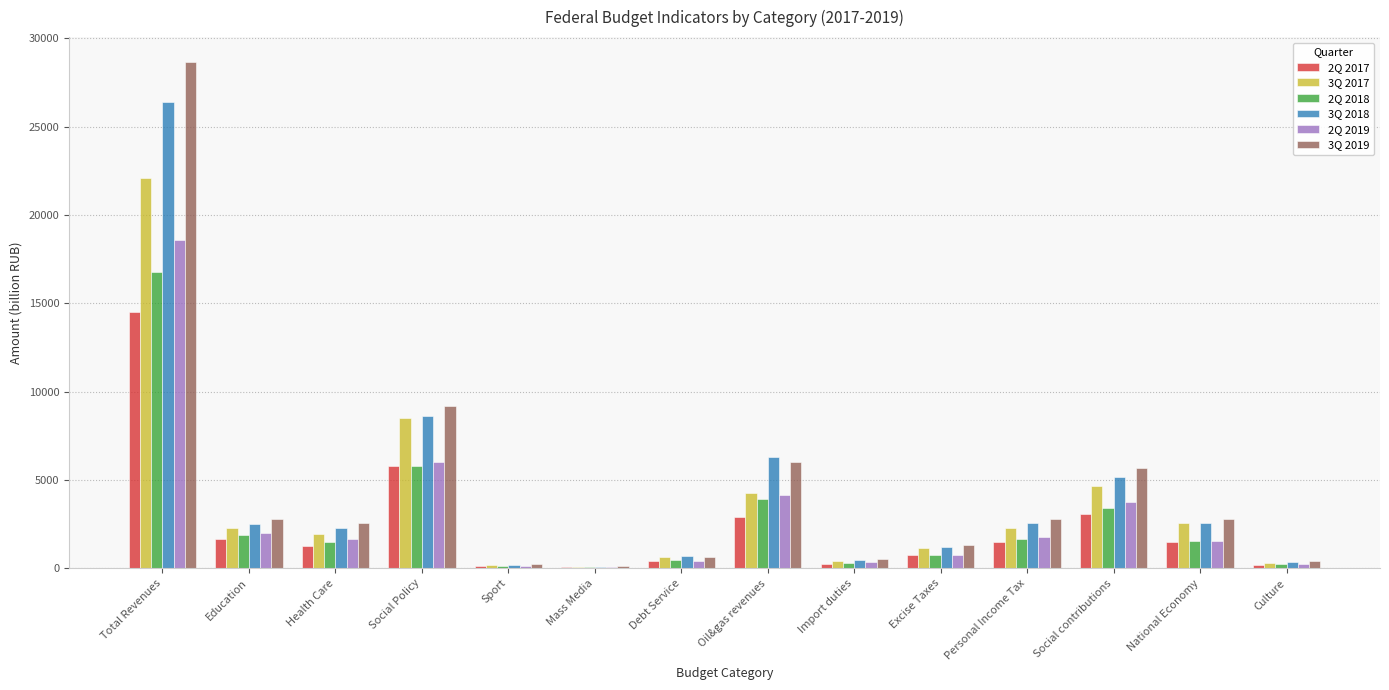

At which label is 2Q 2018 closest to 8414?

Social Policy